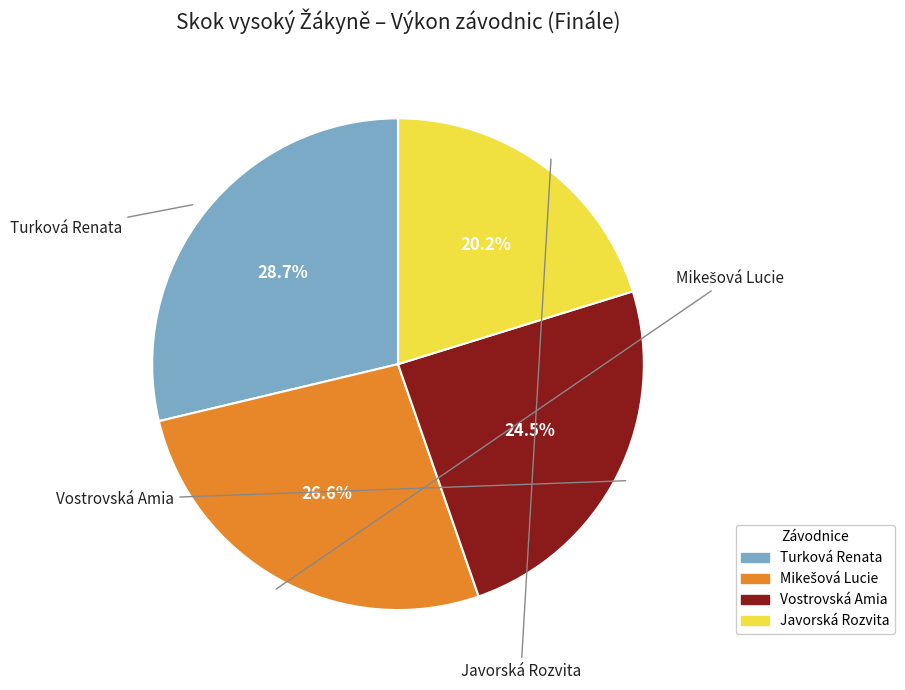

Count the number of slices in the pie.

4